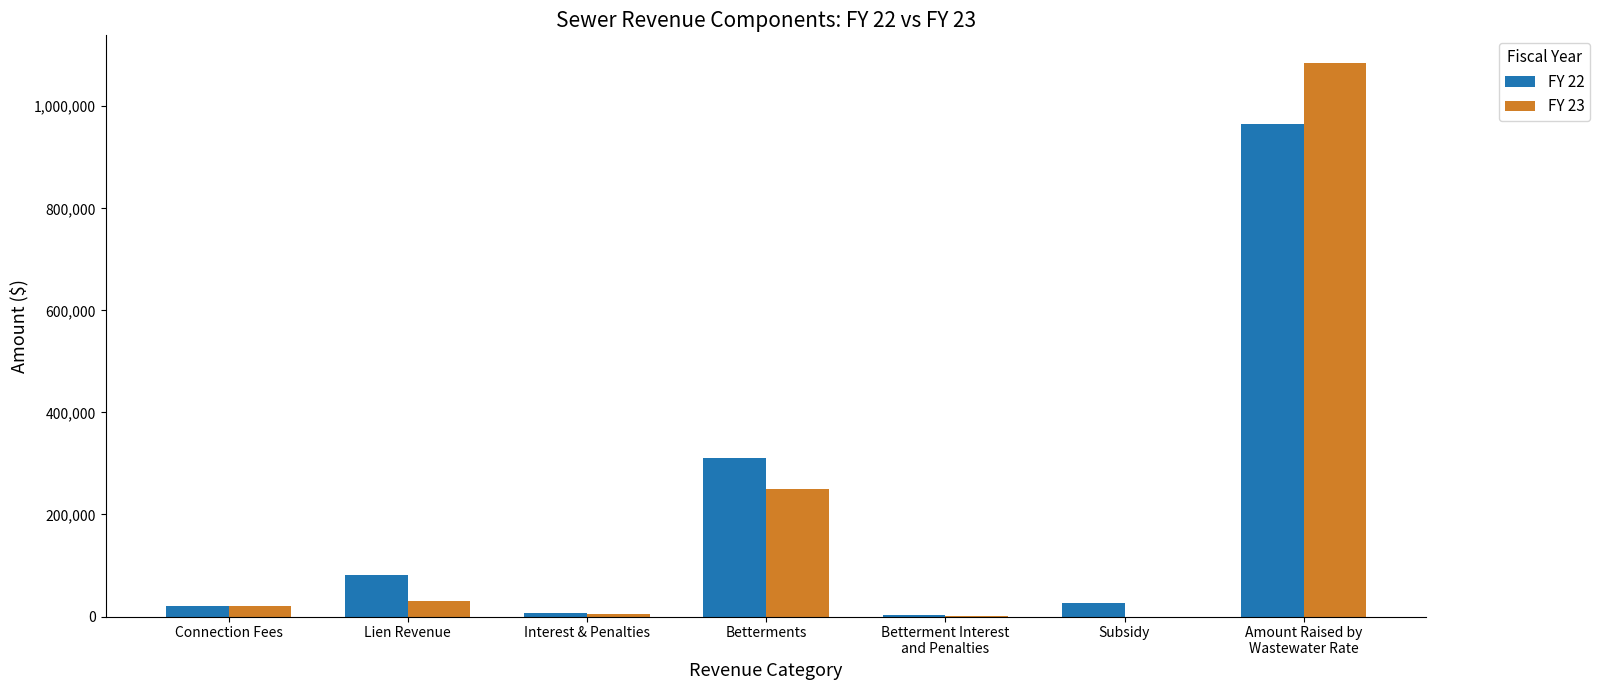

What is the total value across all series at Betterments?

559000